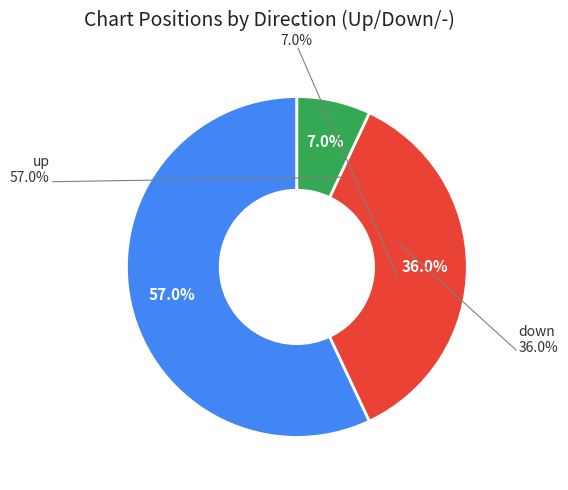

Which slice represents more than half of the pie?

up